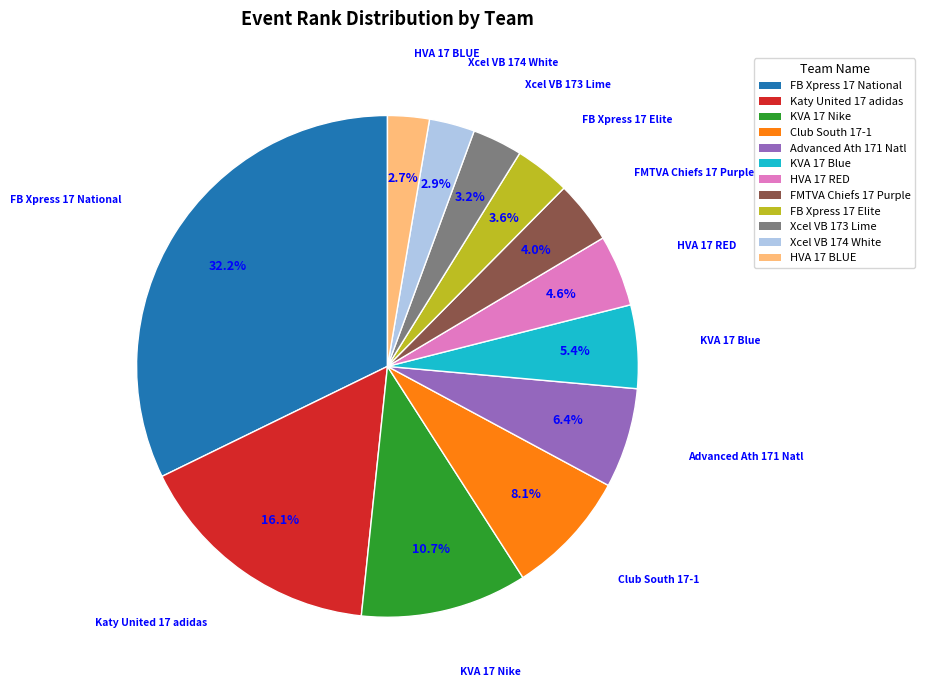

What portion of the pie excludes HVA 17 RED?

95.4%